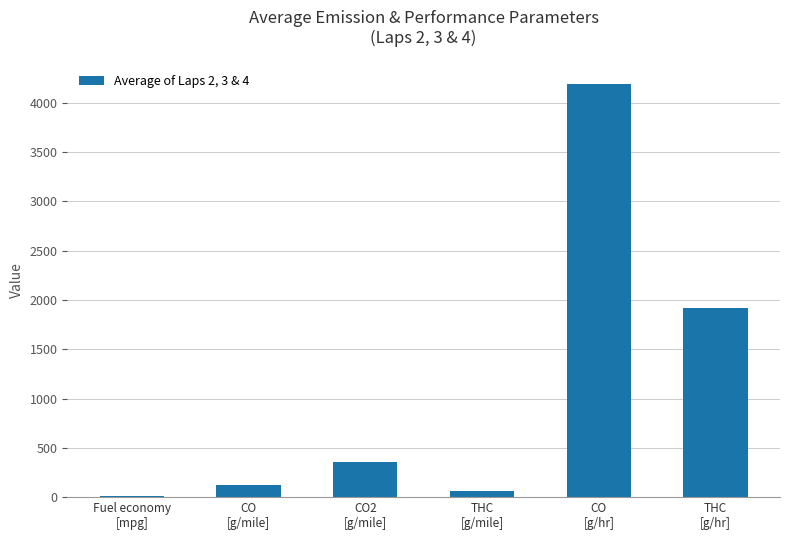

Are the bars horizontal?

No